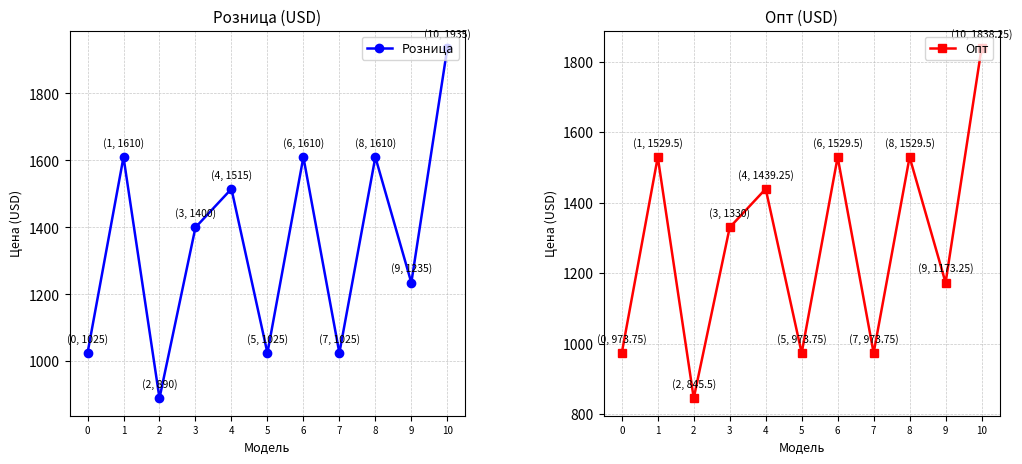

Reading right to left, transcribe all the data shown in this chart.

Розница: 10=1935.0	9=1235.0	8=1610.0	7=1025.0	6=1610.0	5=1025.0	4=1515.0	3=1400.0	2=890.0	1=1610.0	0=1025.0
Опт: 10=1838.2	9=1173.2	8=1529.5	7=973.8	6=1529.5	5=973.8	4=1439.2	3=1330.0	2=845.5	1=1529.5	0=973.8